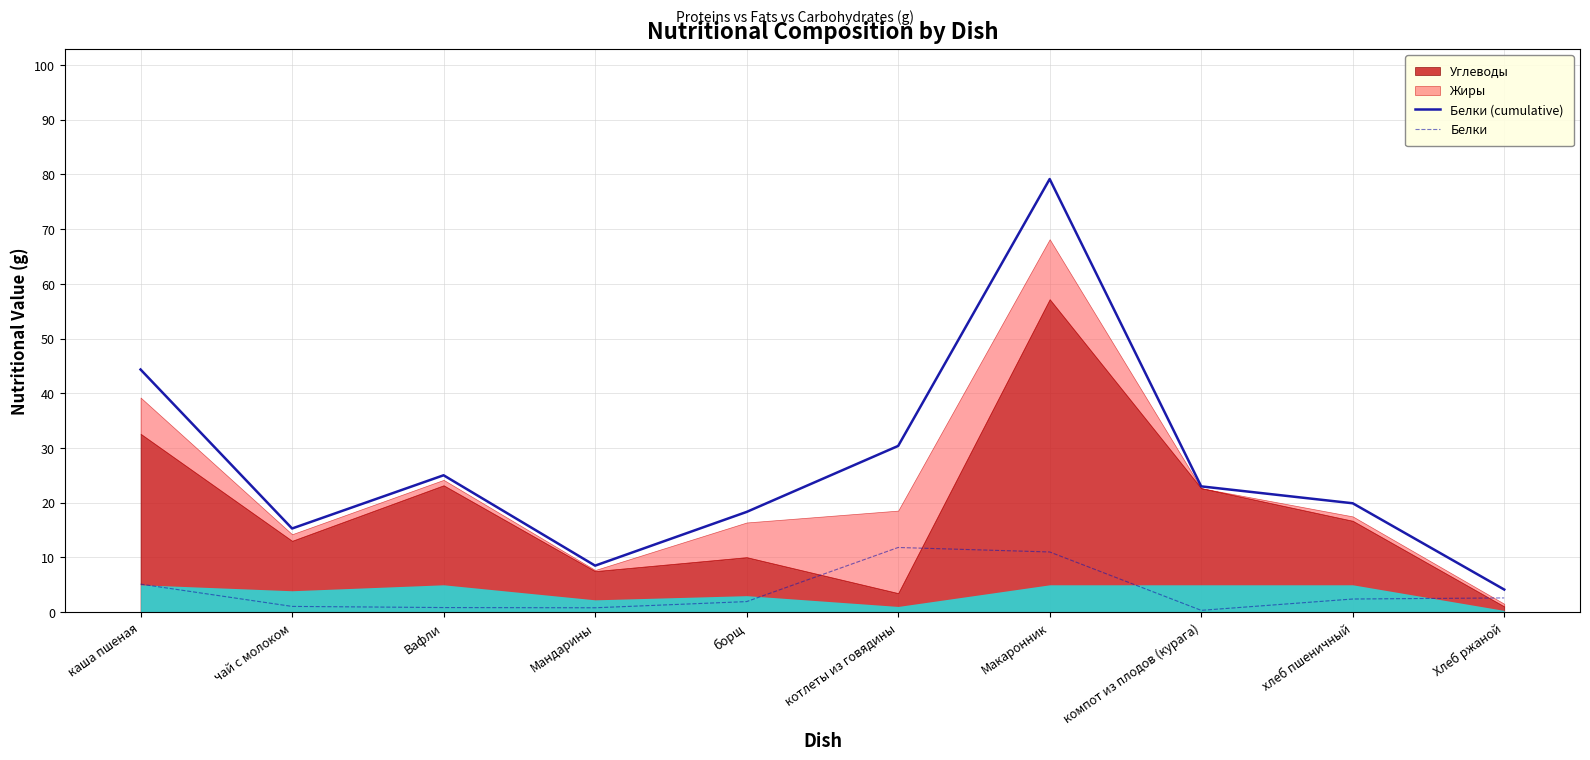

Reading left to right, what are all the values shown in this chart?

Белки (cumulative): 44.3	15.3	25.0	8.5	18.3	30.4	79.2	23.0	19.9	4.1
Белки: 5.1	1.1	0.8	0.8	1.9	11.8	11.0	0.3	2.4	2.6